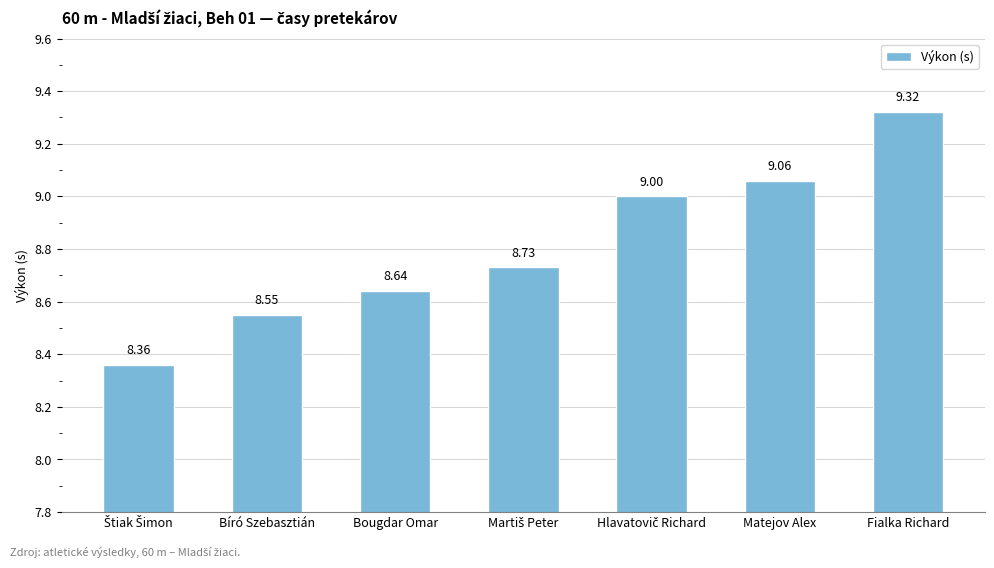

What is the difference between the maximum and minimum values?

1.0